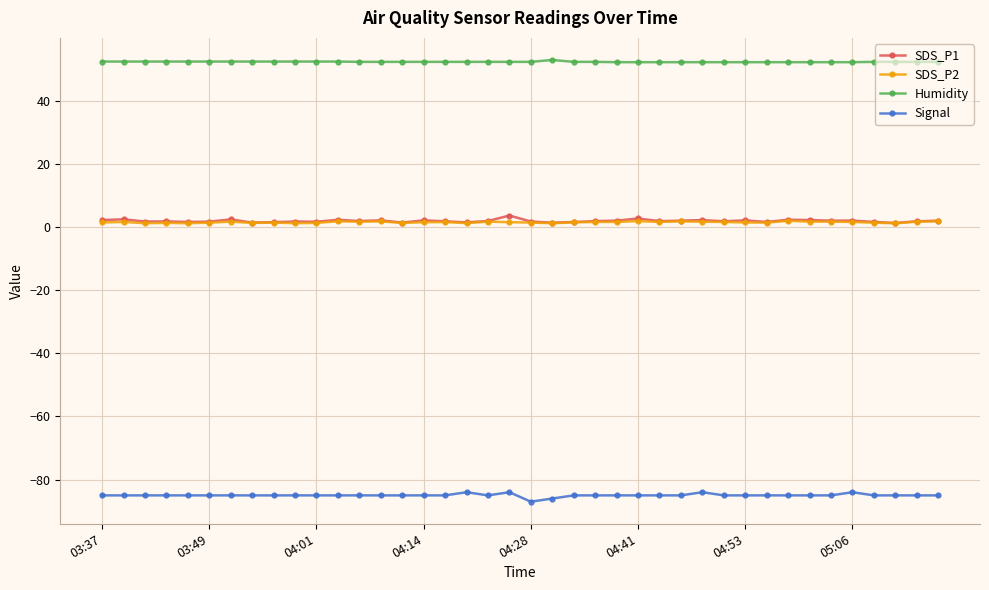

What is the value of the Humidity point at the 39th from the left?

52.3